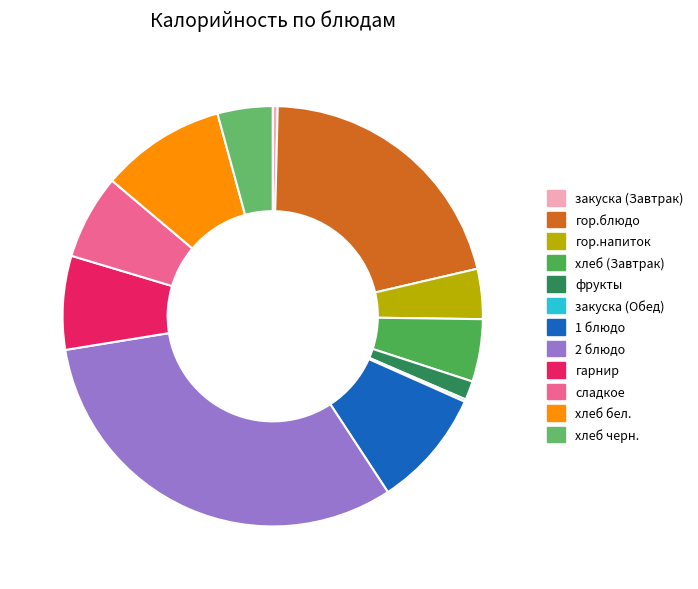

Approximately how many times larger is the value at фрукты compared to сладкое?

0.2